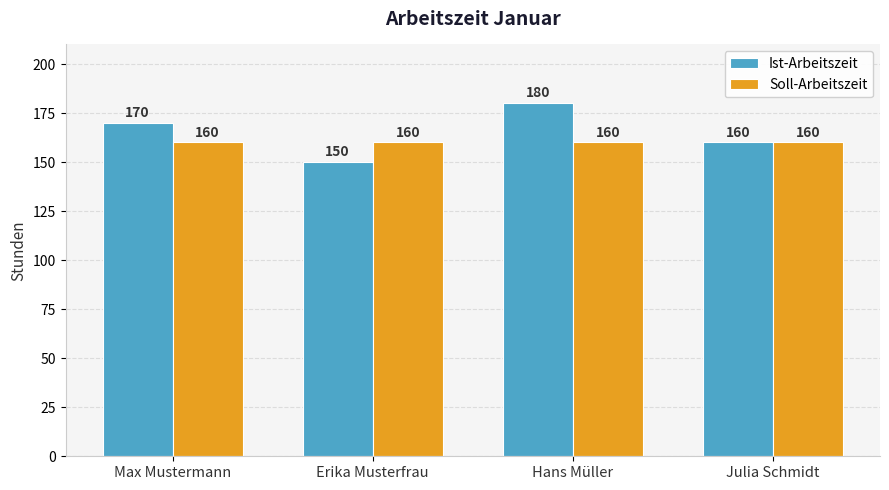

What is the difference between the highest and lowest values at Max Mustermann?

10